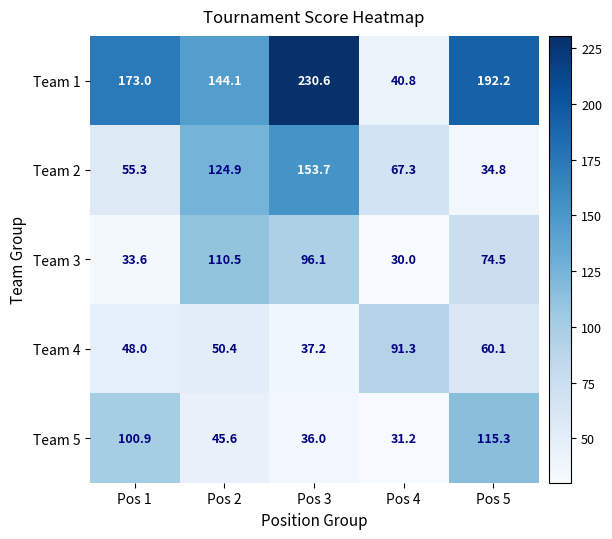

Which series changed the most between Pos 1 and Pos 4?

Team 1